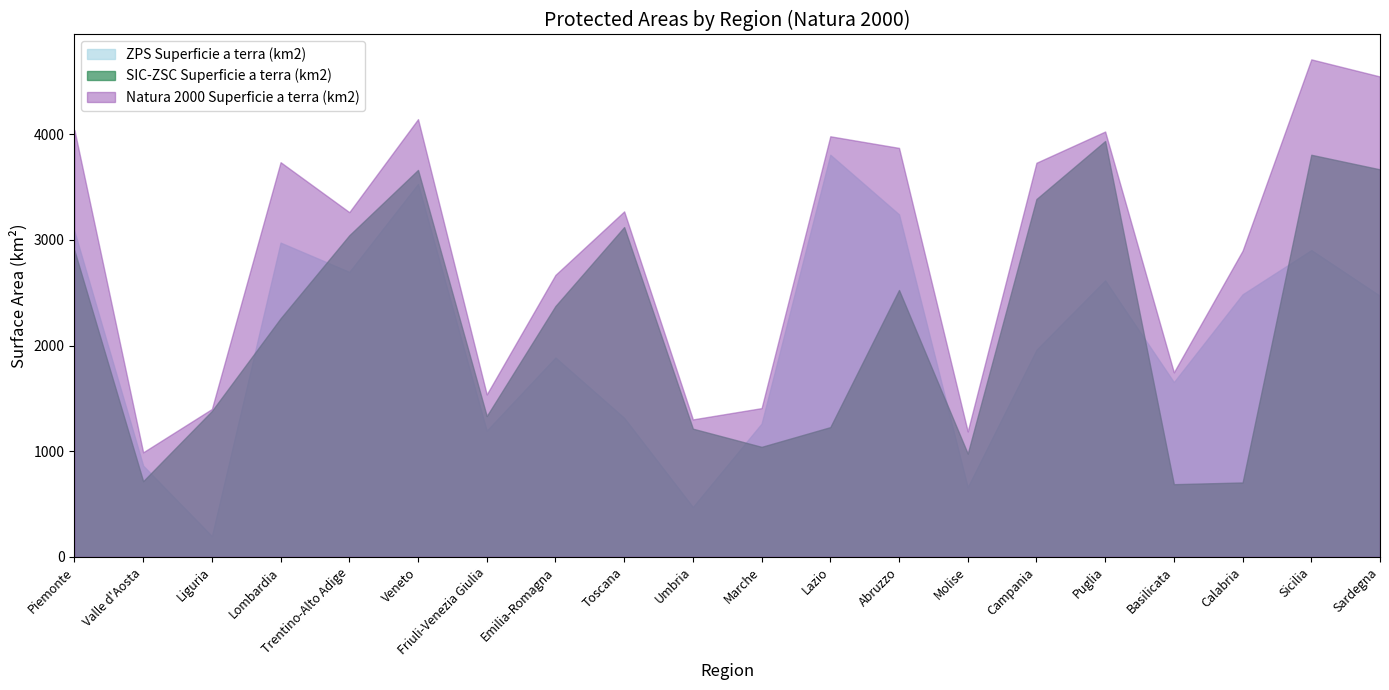

Does the chart have visible grid lines?

No